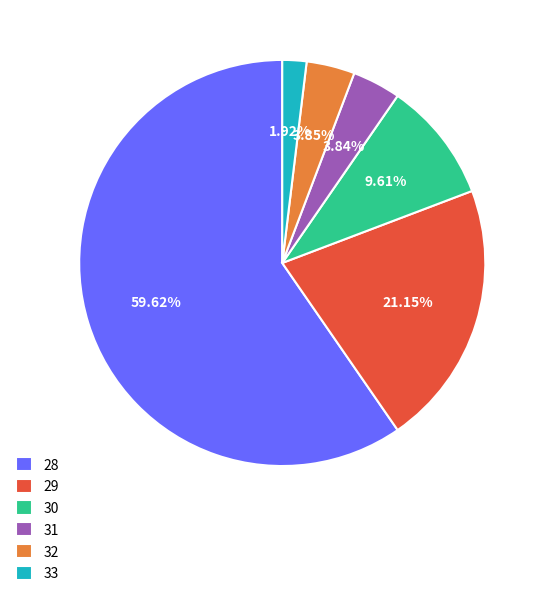

Count the number of slices in the pie.

6